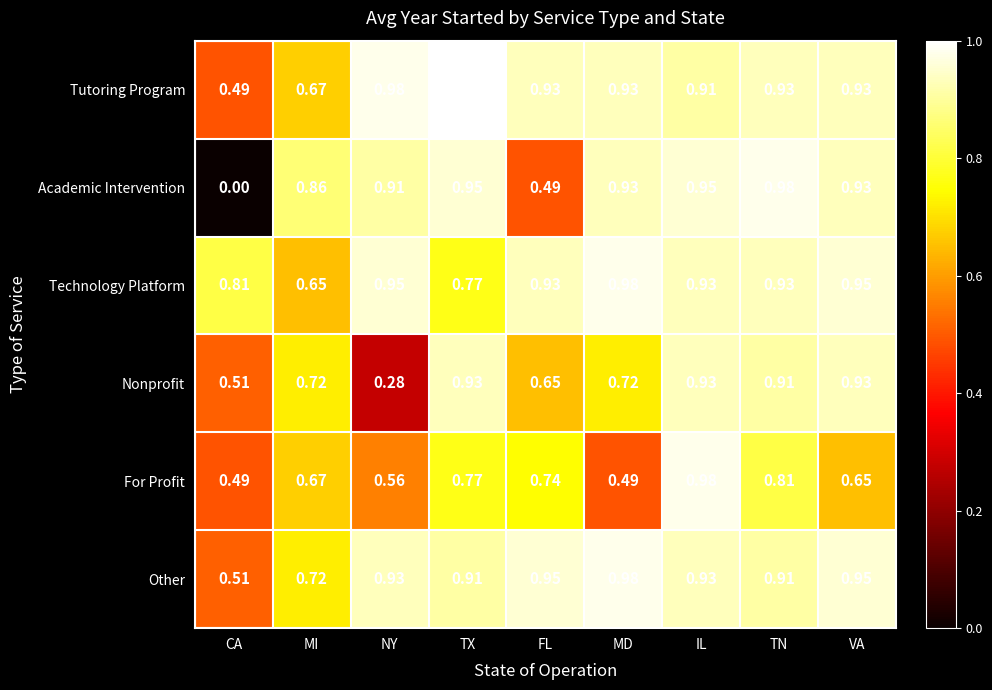

Where is Tutoring Program nearest to the value 0?

CA